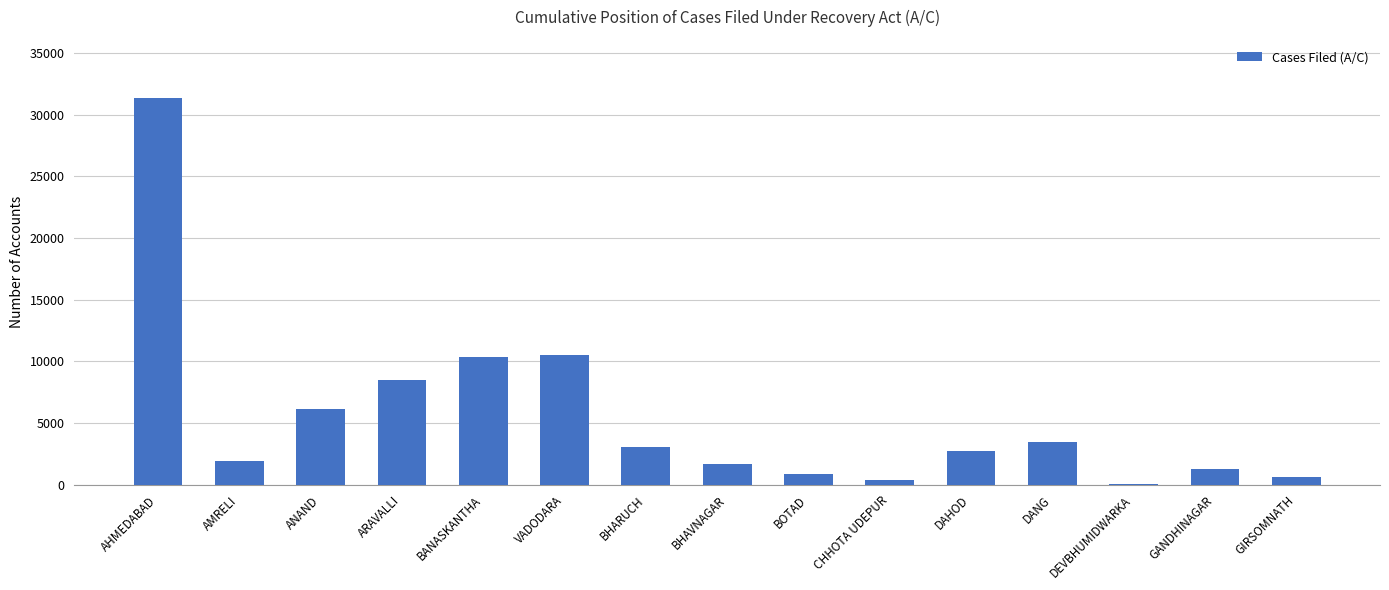

What is the change in value from ARAVALLI to DANG?

-5048